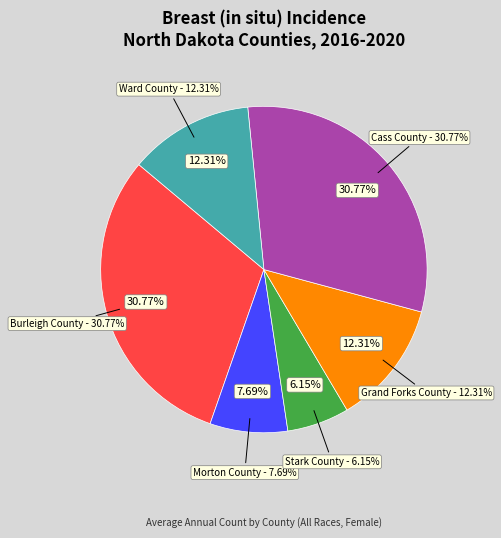

Does Ward County account for over 50% of the chart?

No